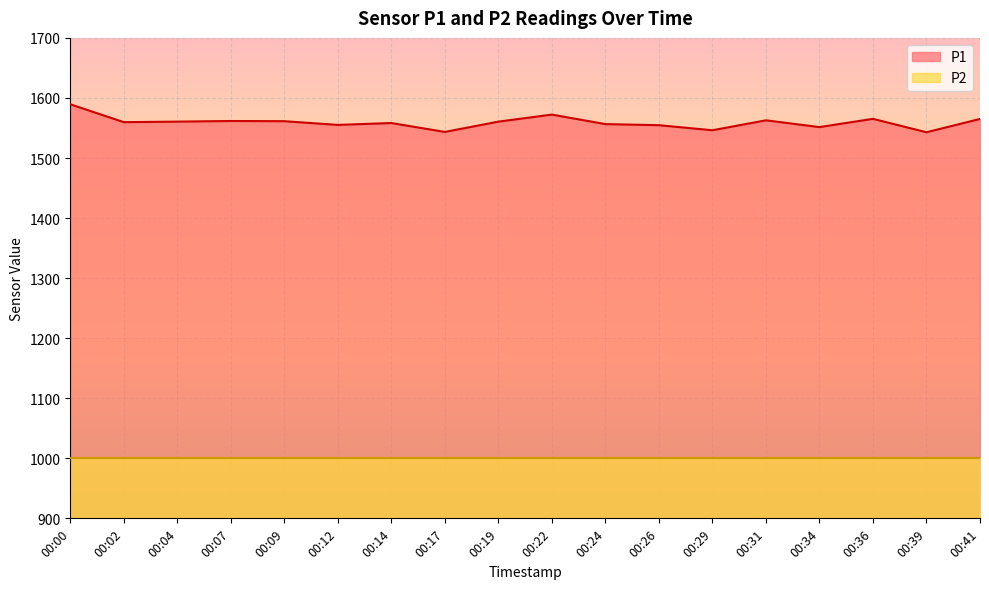

How many points are lower than both their immediate neighbors (excluding endpoints)?

6